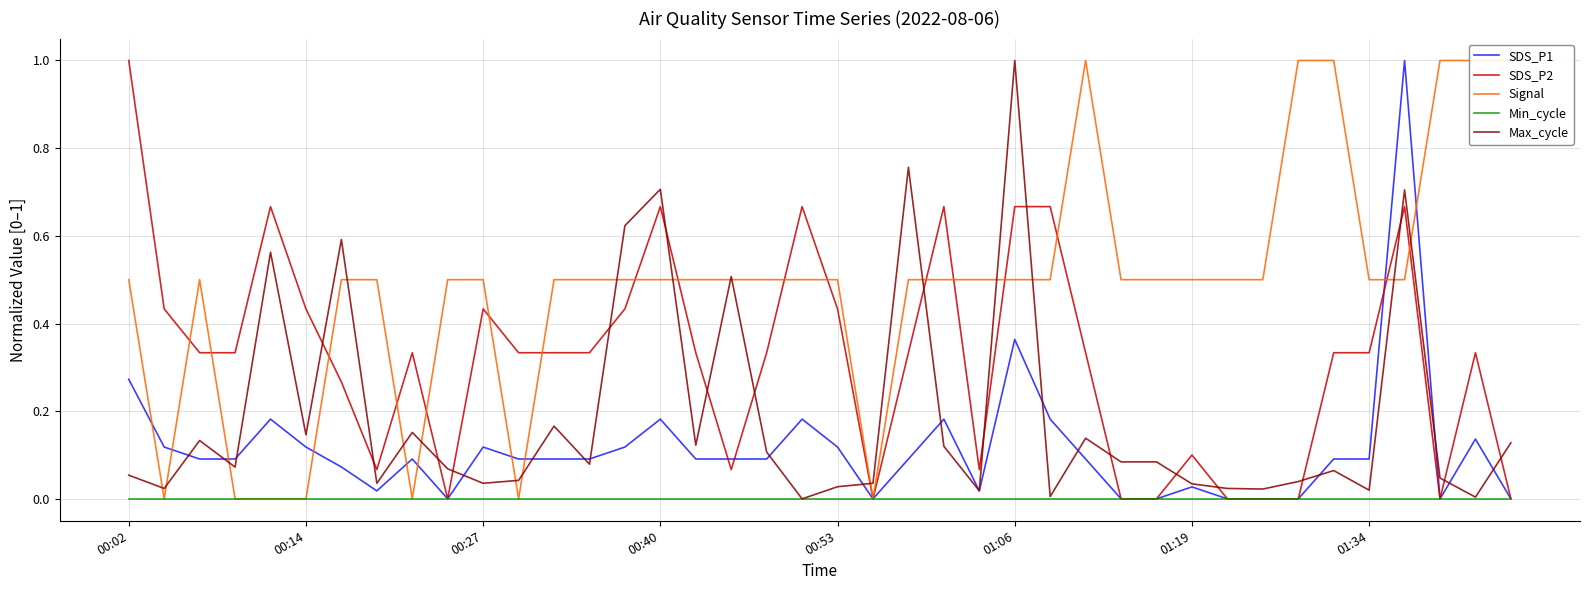

True or false: SDS_P1 has more than 2 points higher than both neighbors.

True